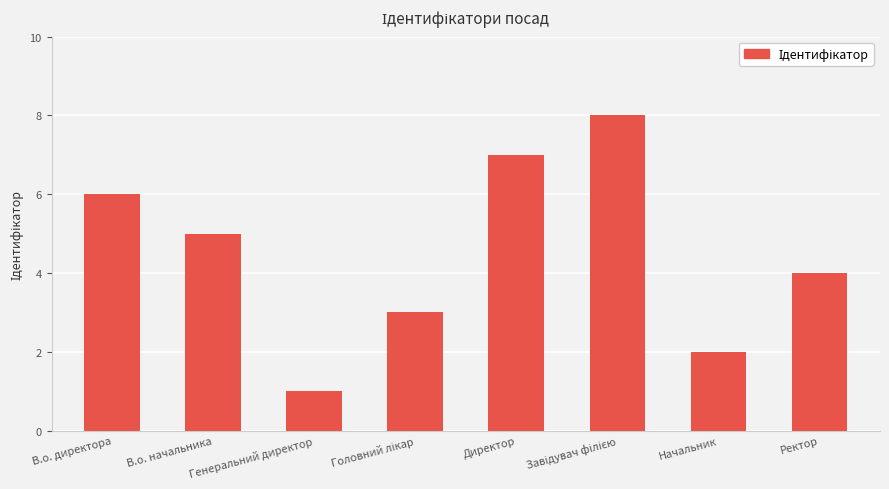

Are the bars horizontal?

No